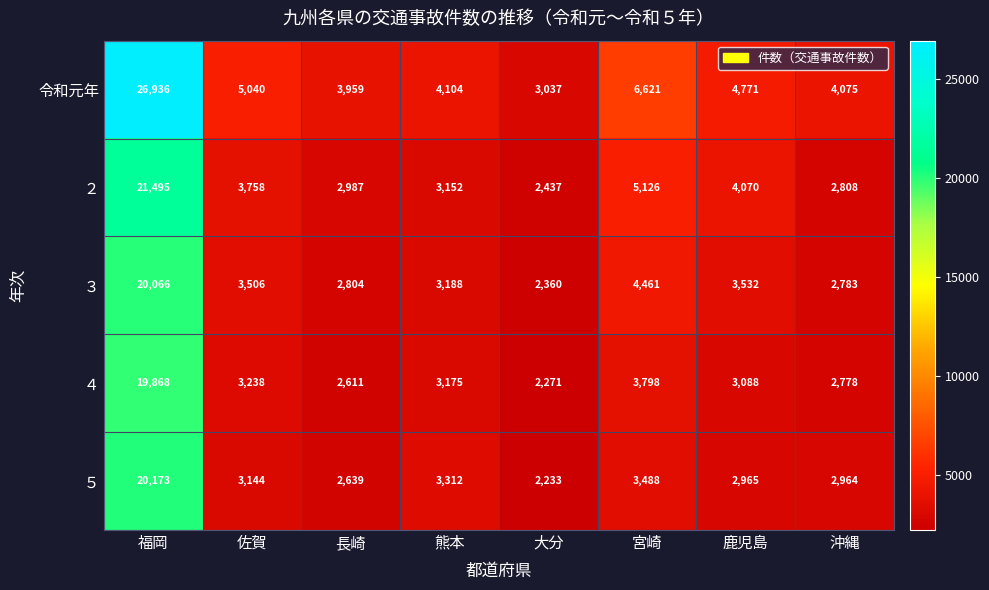

Rank the series by their maximum value, from highest to lowest.

令和元年, ２, ５, ３, ４